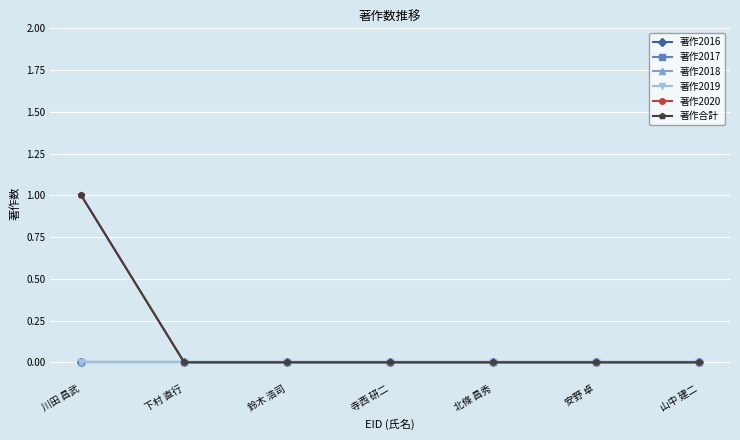

Which category has the lowest value across all series?

川田 昌武